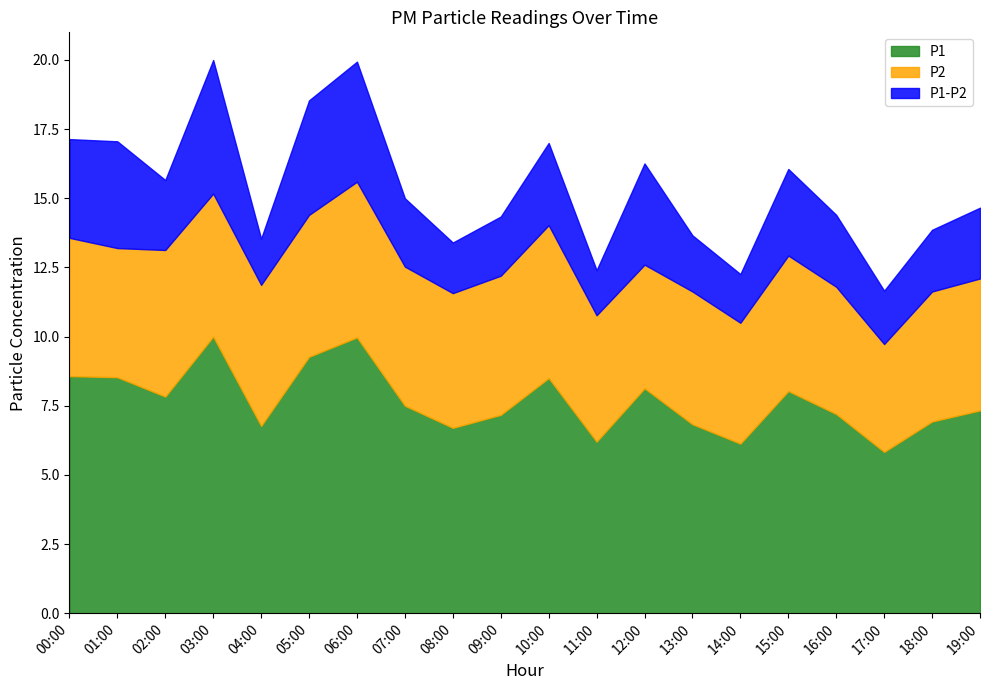

What is the label of the 20th point from the right?

00:00